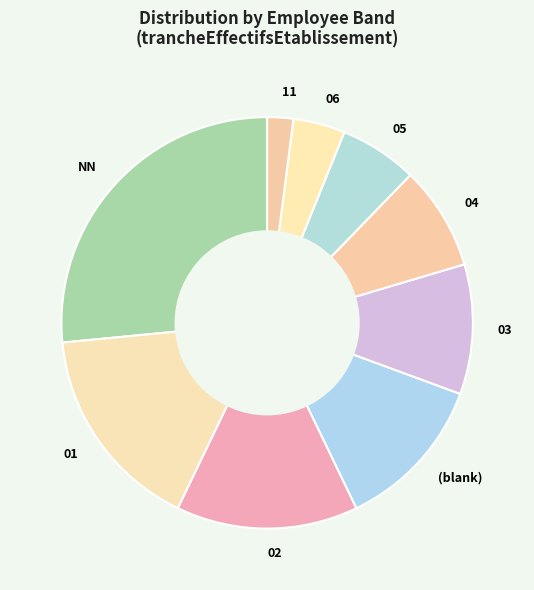

Is there a majority slice in this chart?

No